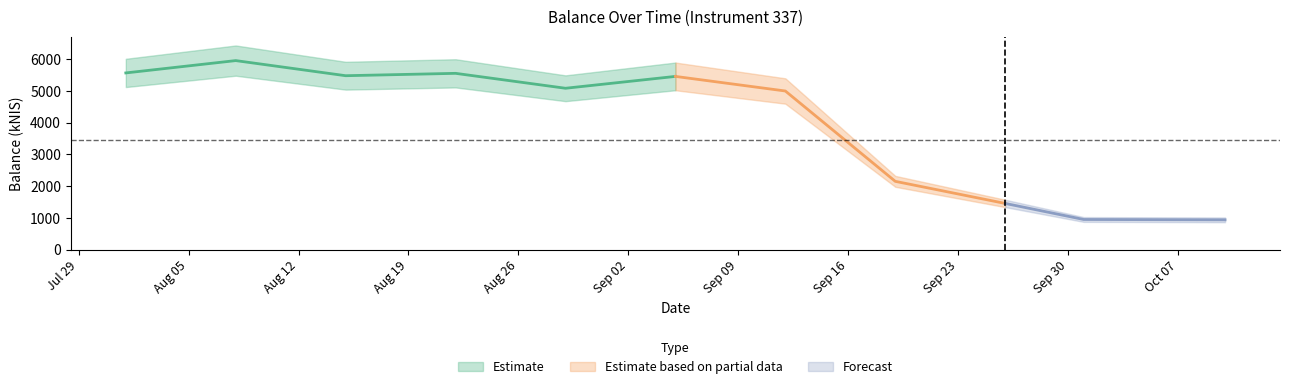

What is the difference between the values at 2024-08-01 and 2024-08-15?

87.7